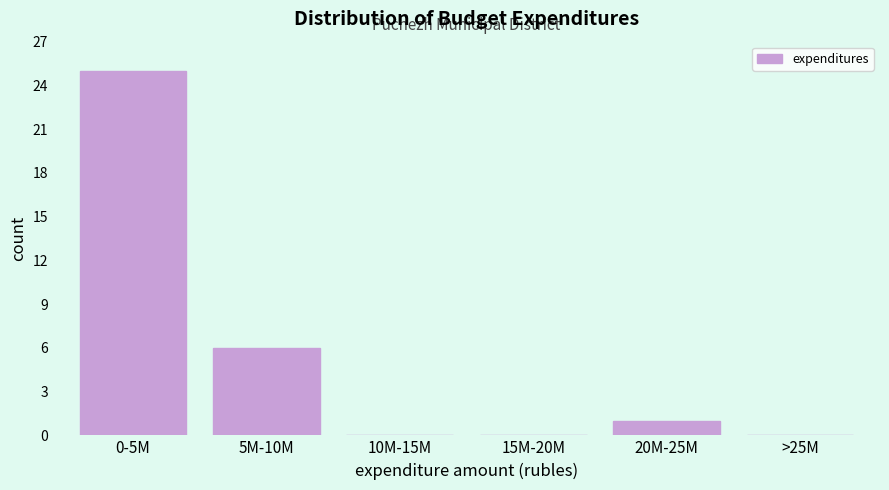

Reading left to right, extract all data points from this chart.

0-5M=25	5M-10M=6	10M-15M=0	15M-20M=0	20M-25M=1	>25M=0